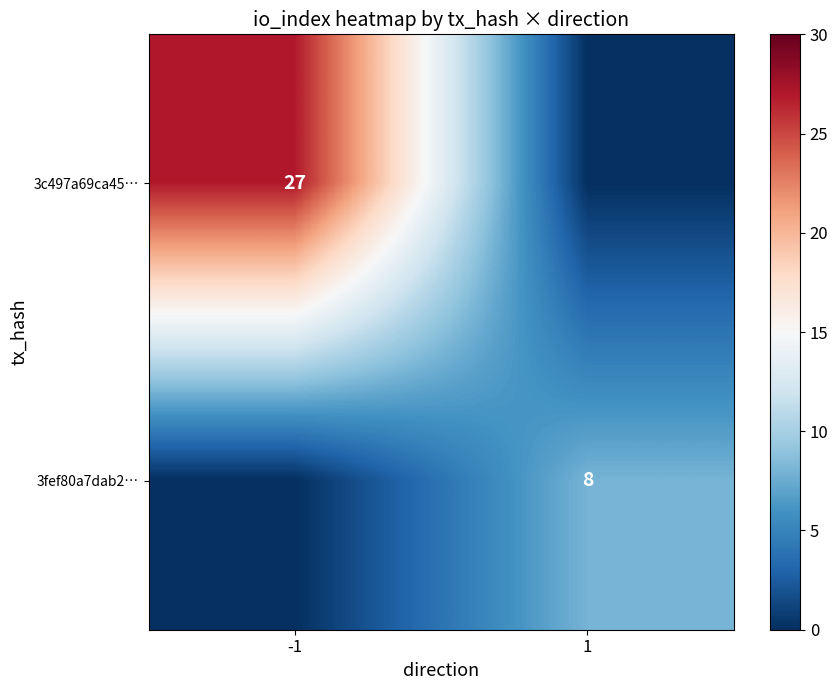

The 3c497a69ca45… series shows 15 at 1. True or false?

False